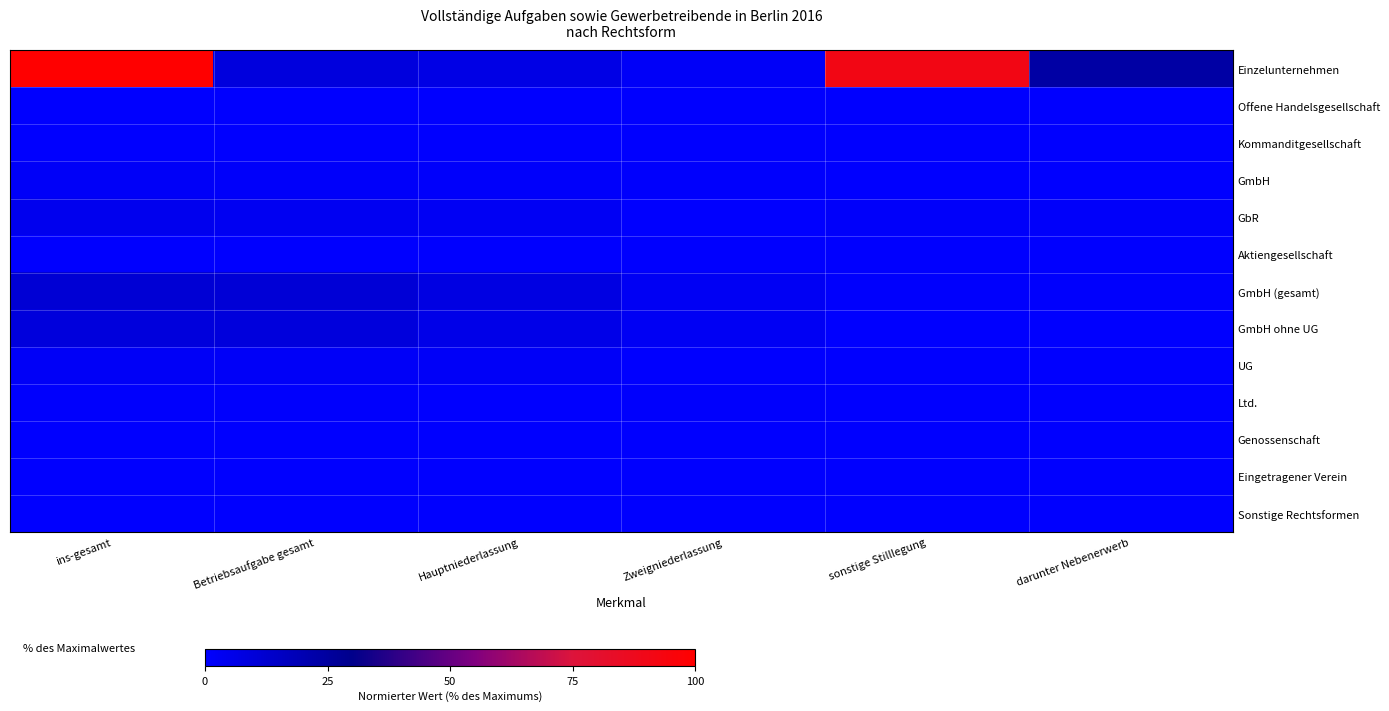

What is the total value across all series at ins-gesamt?

130.2